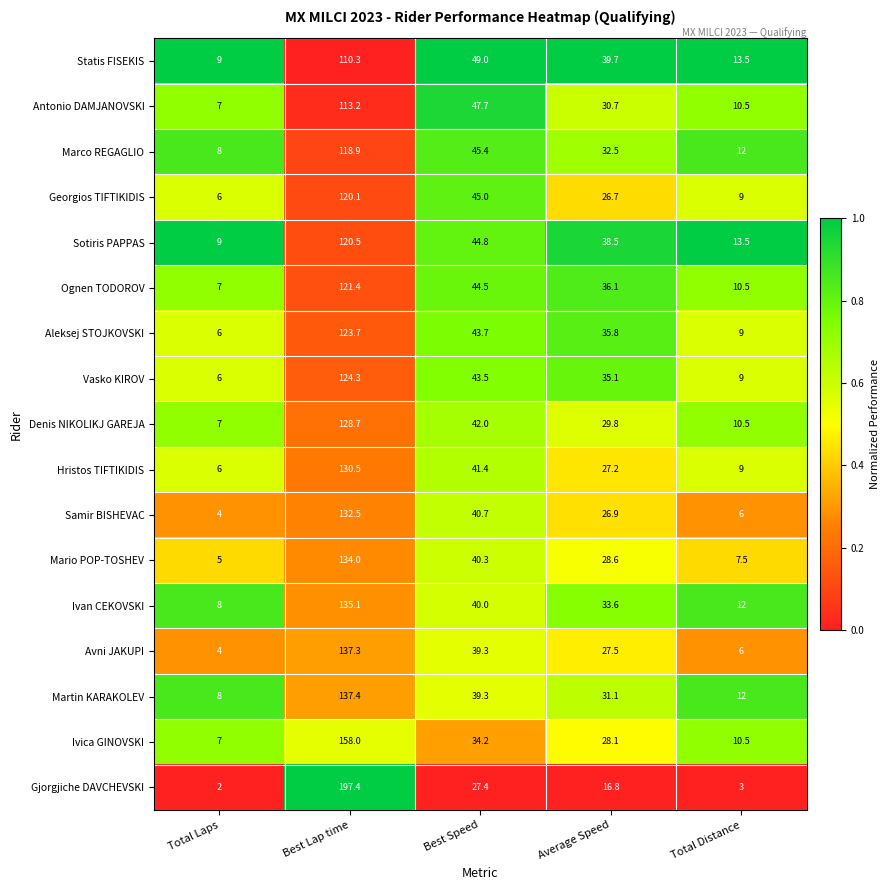

Rank the categories by Vasko KIROV value from highest to lowest.

Best Lap time, Best Speed, Average Speed, Total Distance, Total Laps